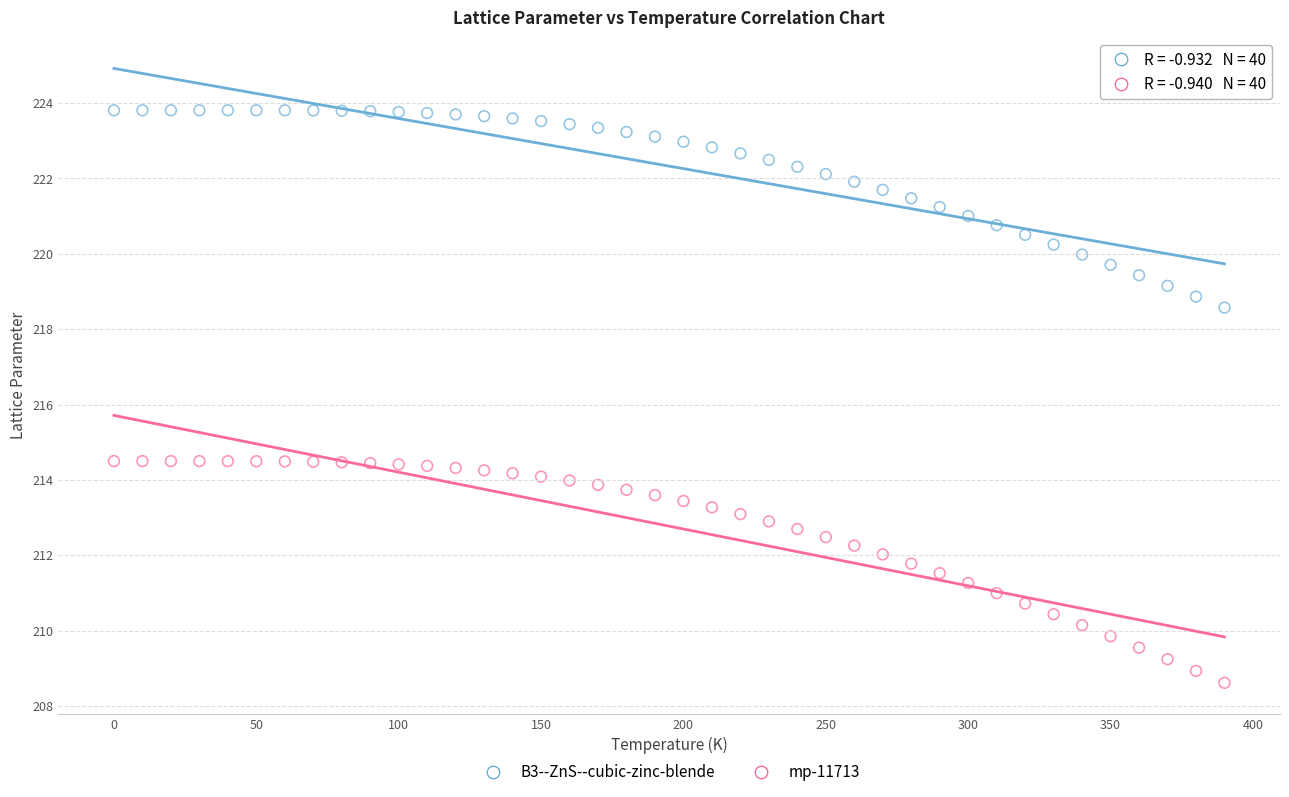

Across all data points, what is the range of X values (max minus min)?

390.0